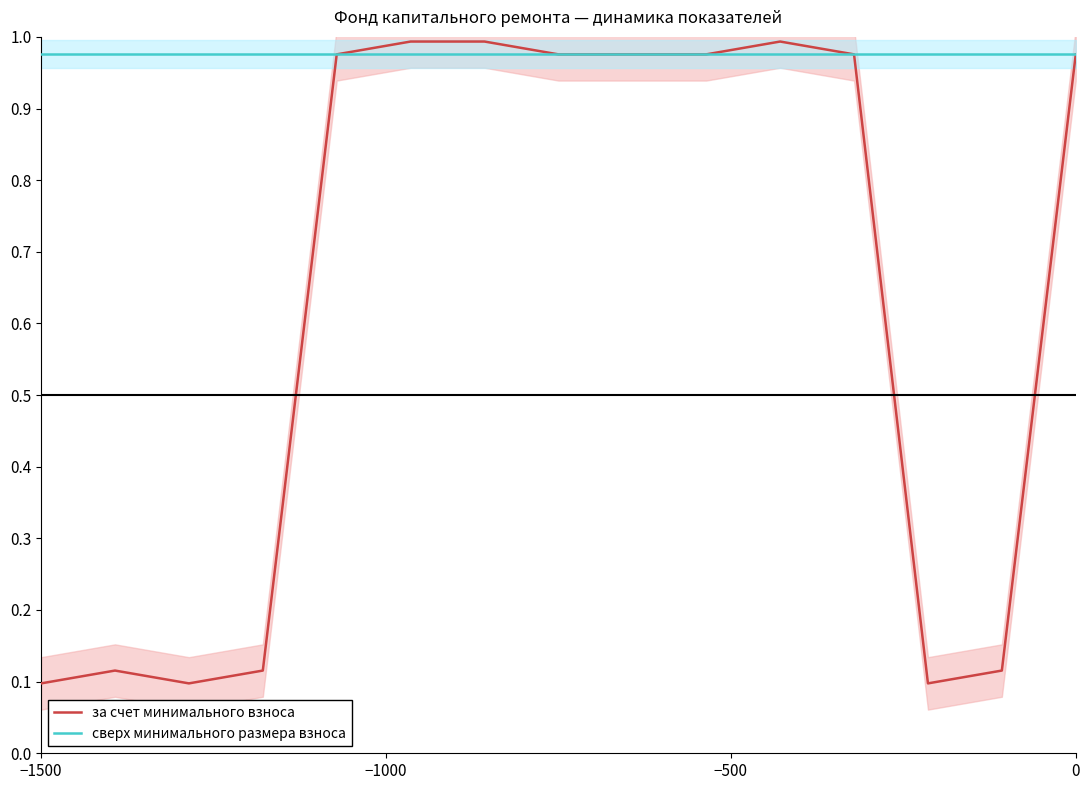

True or false: за счет минимального взноса and сверх минимального размера взноса cross at least once.

False